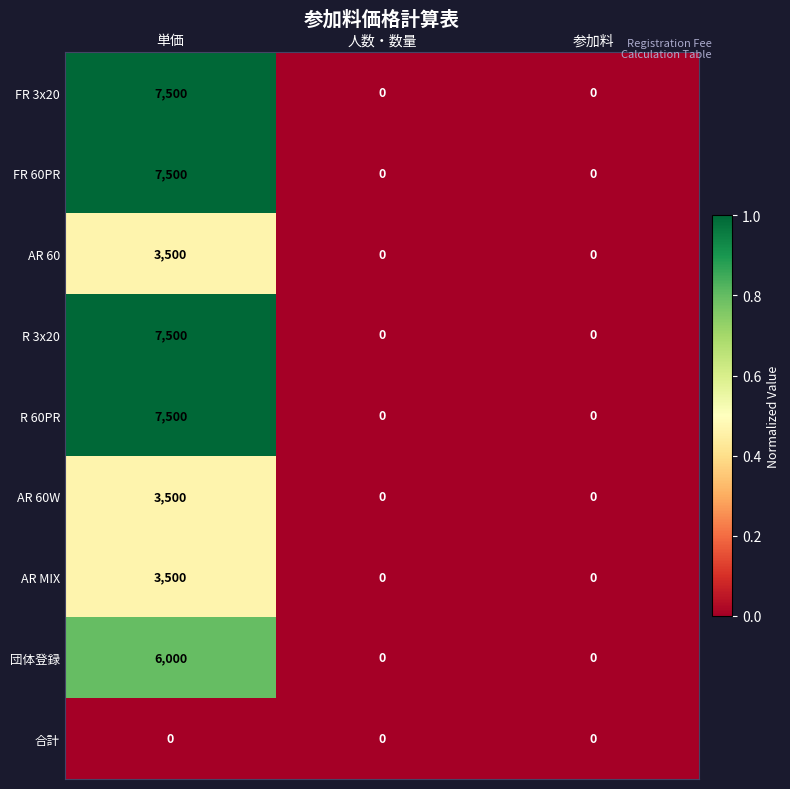

What is the spread (max minus min) of values at 単価?

7500